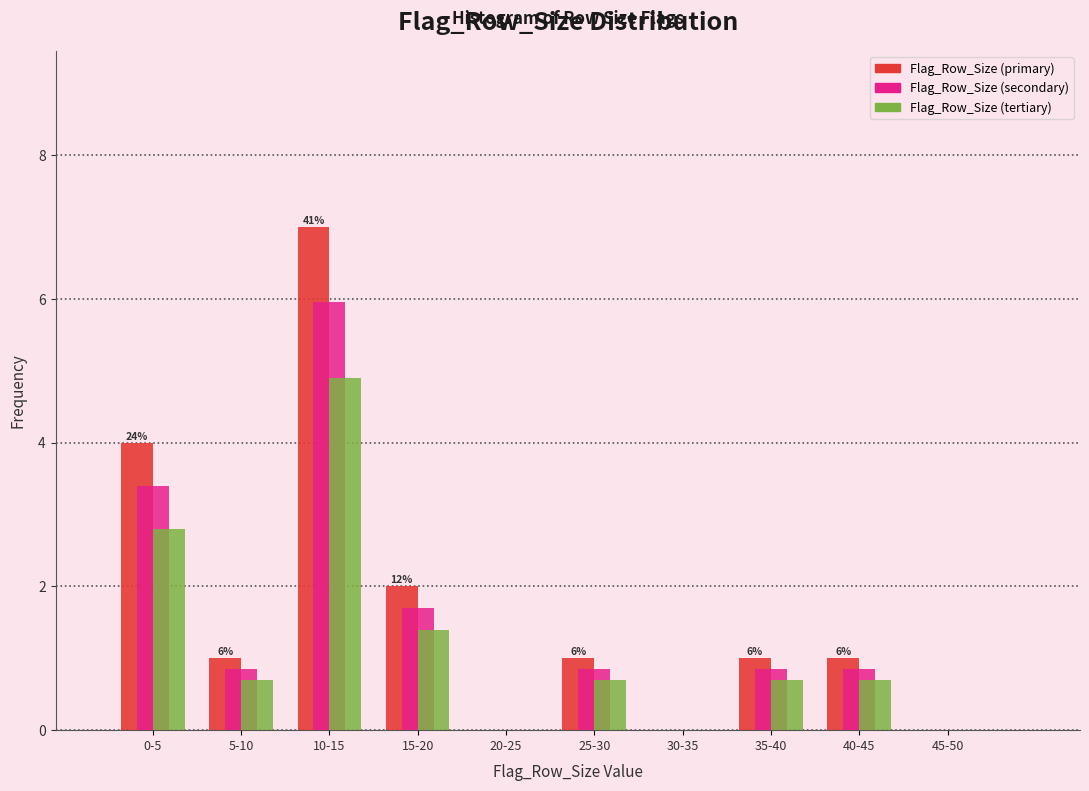

At which label does Flag_Row_Size (primary) reach its peak?

10-15